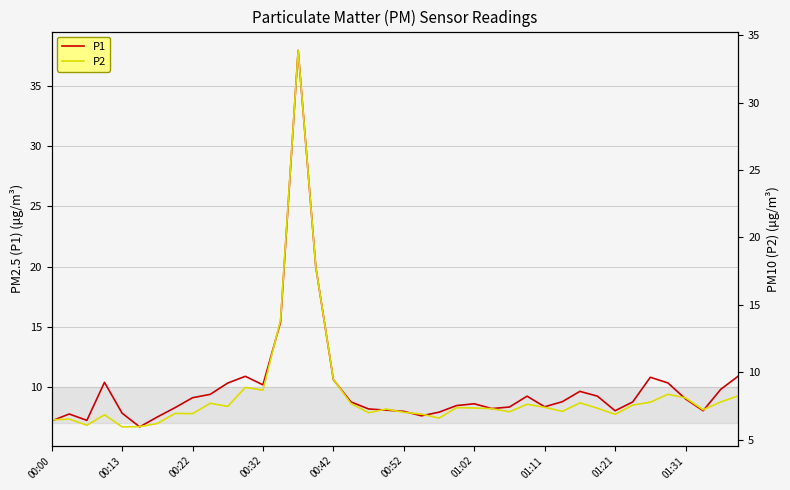

List the series in order of their overall mean, highest first.

P1, P2